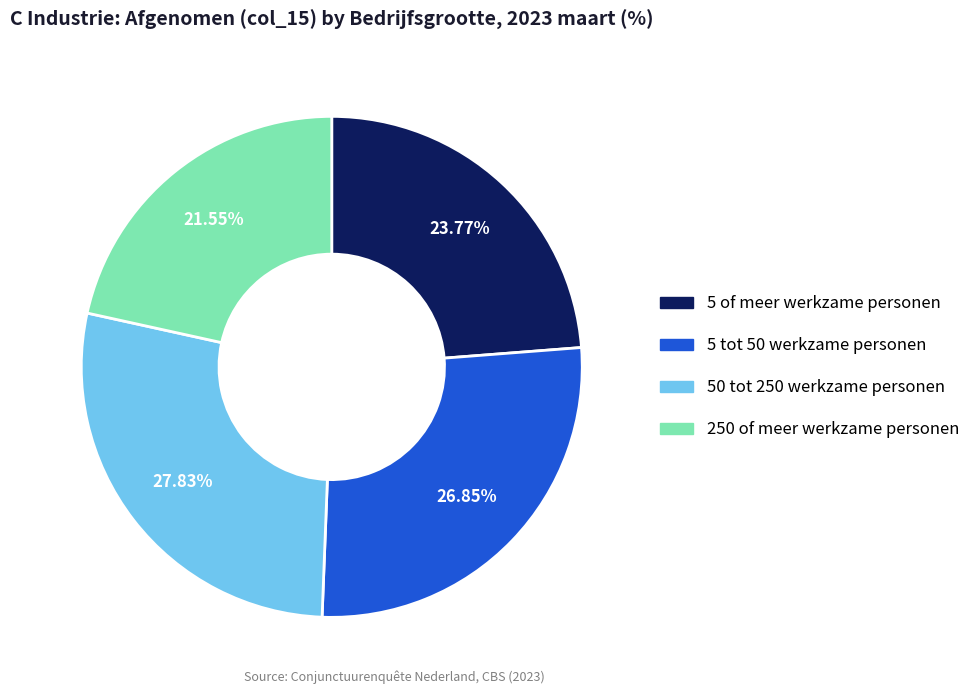

Is the sum of 250 of meer werkzame personen and 50 tot 250 werkzame personen greater than half?

No